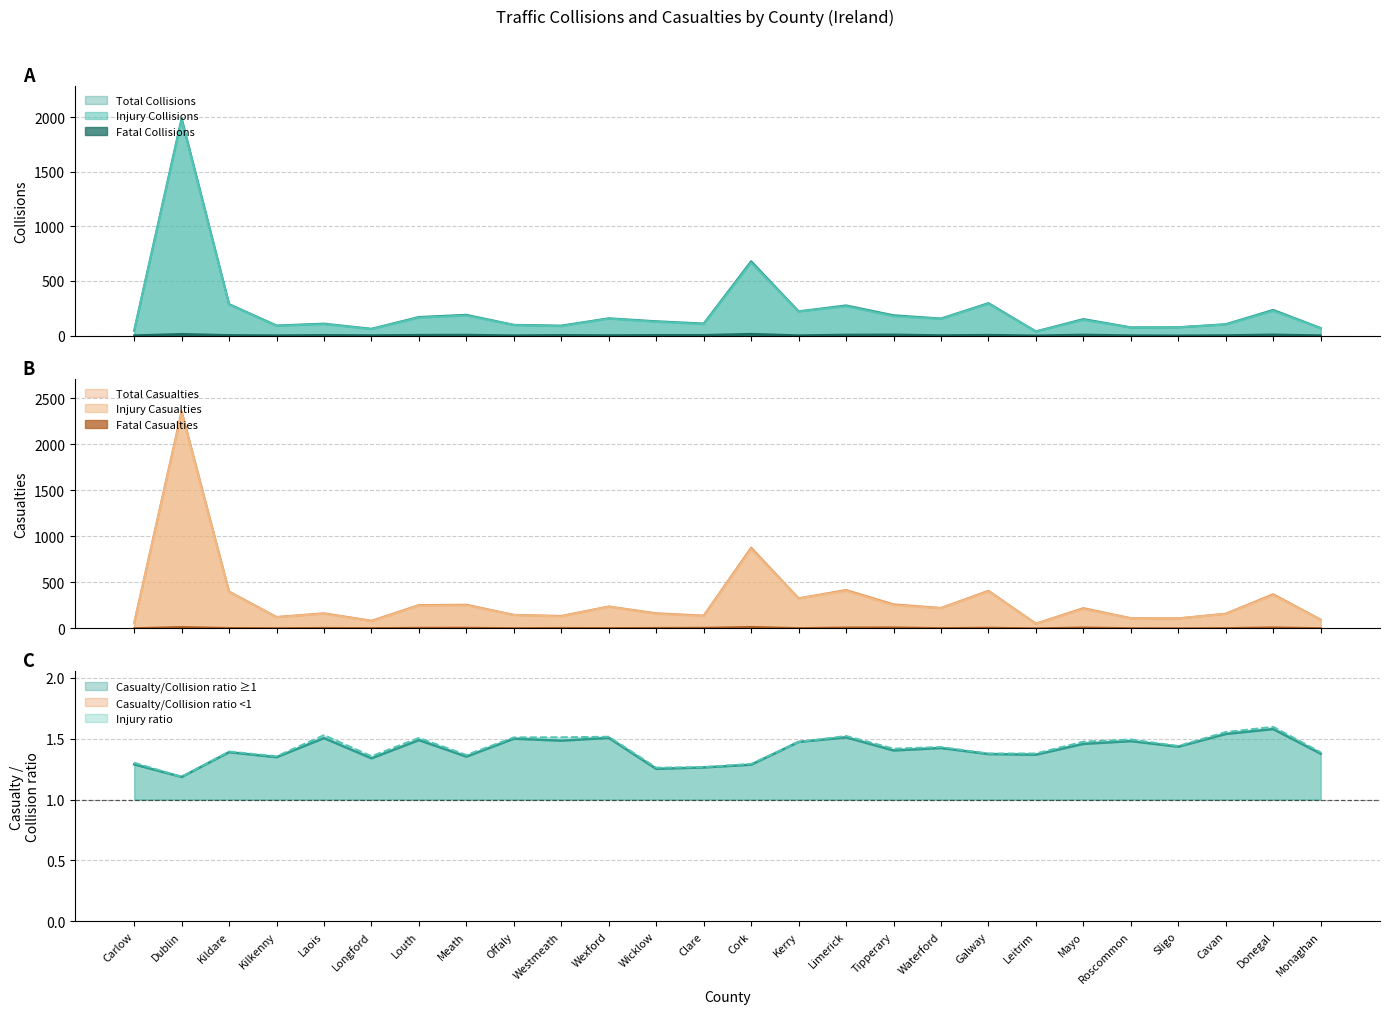

What is the difference between the Injury Collisions values at Tipperary and Leitrim?

140